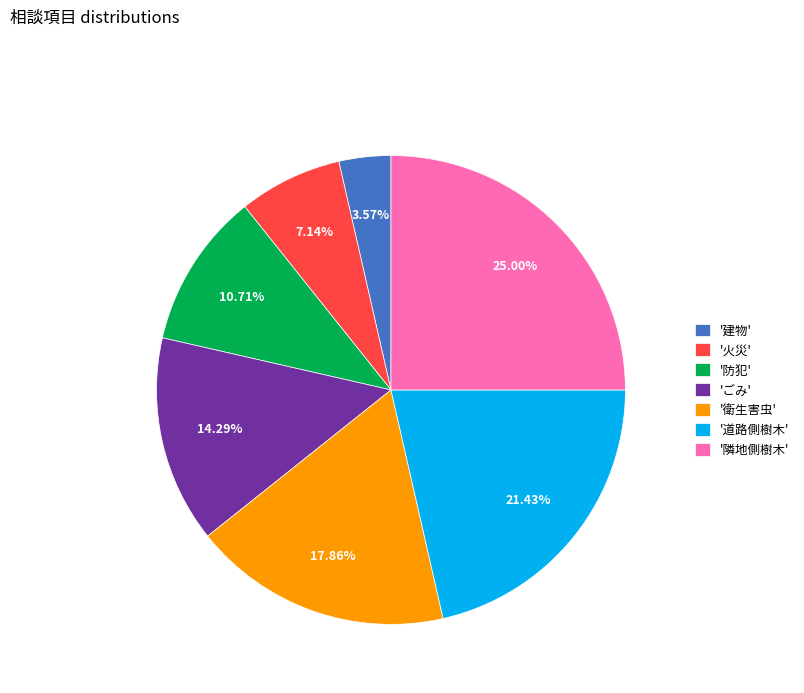

Is the sum of '衛生害虫' and '道路側樹木' greater than half?

No